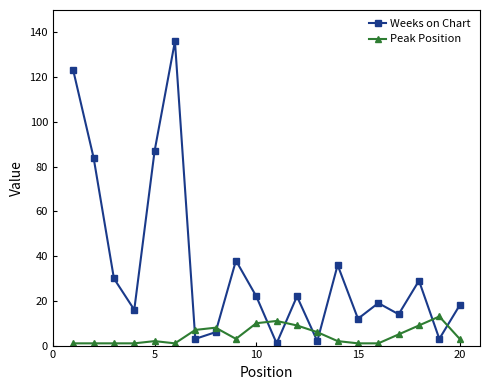

True or false: Weeks on Chart has more than 2 interior local peaks.

True